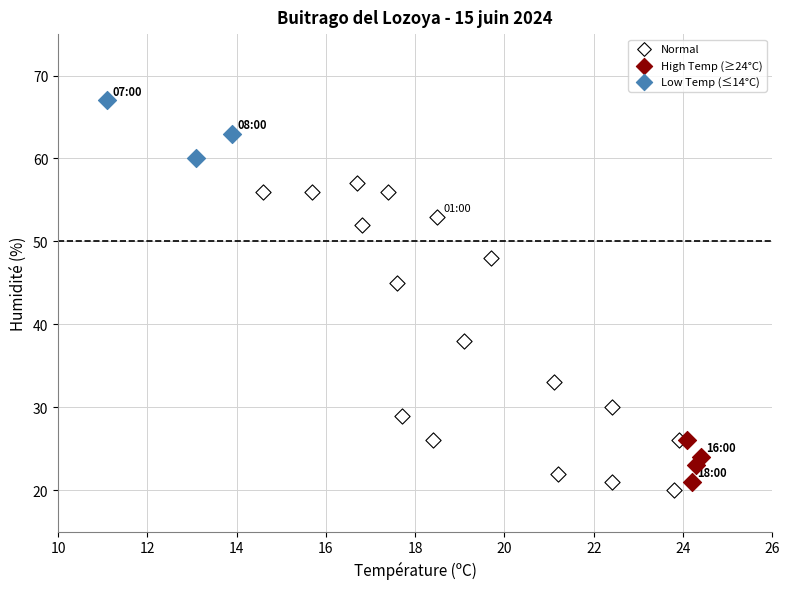

Which series has the largest Y range (max minus min)?

Normal